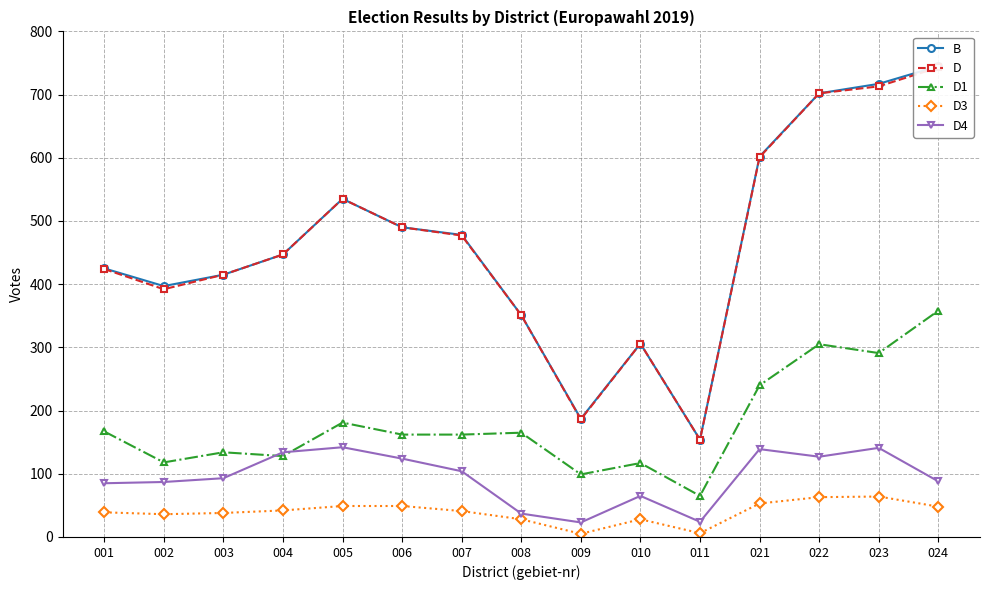

What is the highest value of the D series?

743